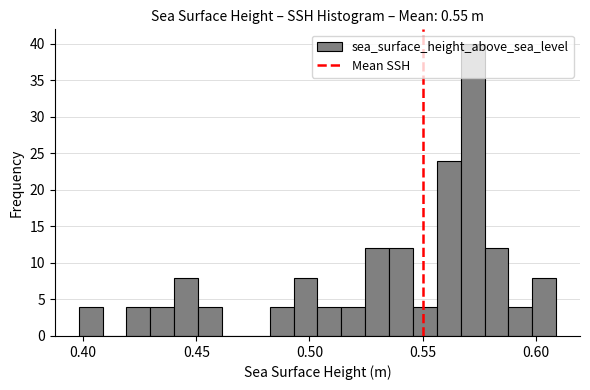

Around what value on the x-axis is the tallest bar? Give the approximate position of its centre, as read against the axis.

0.570